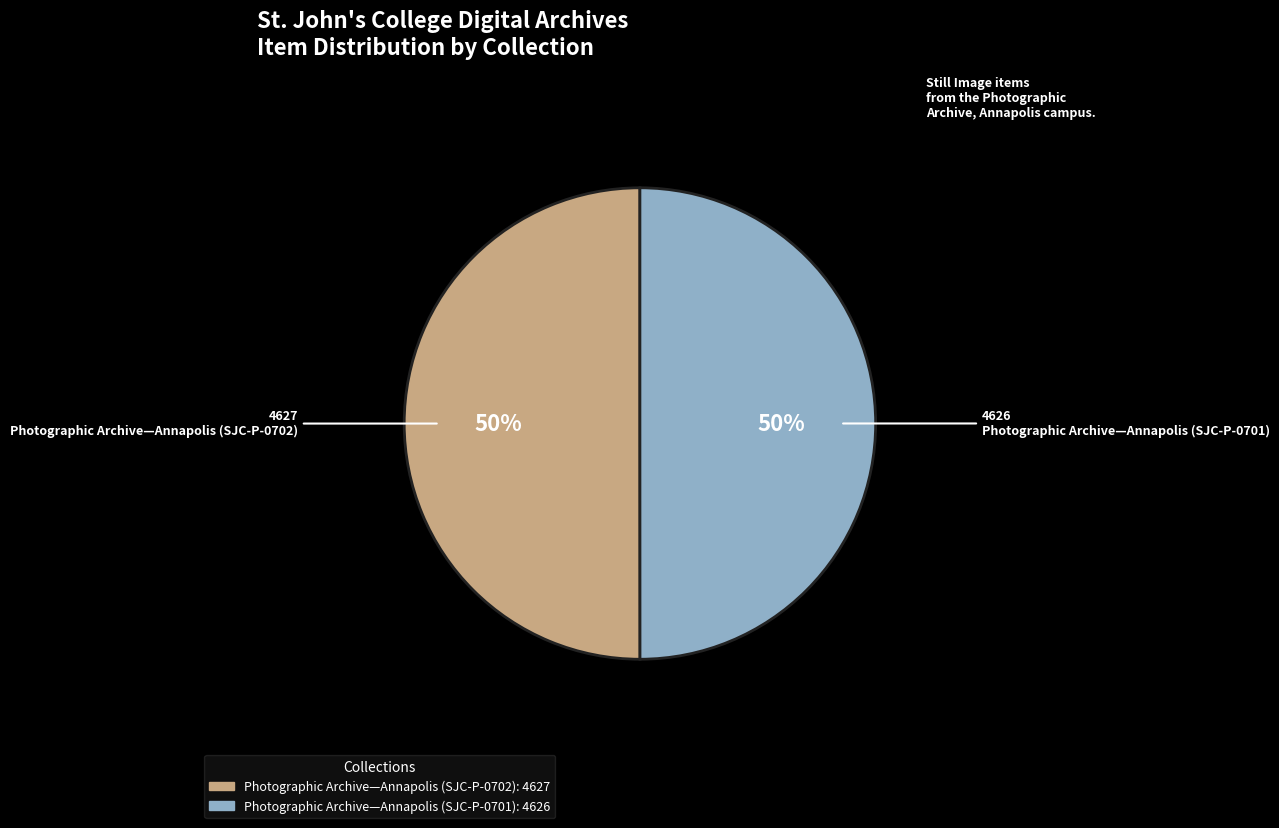

What percentage is the Photographic Archive—Annapolis (SJC-P-0701) slice, to the nearest percent?

50%